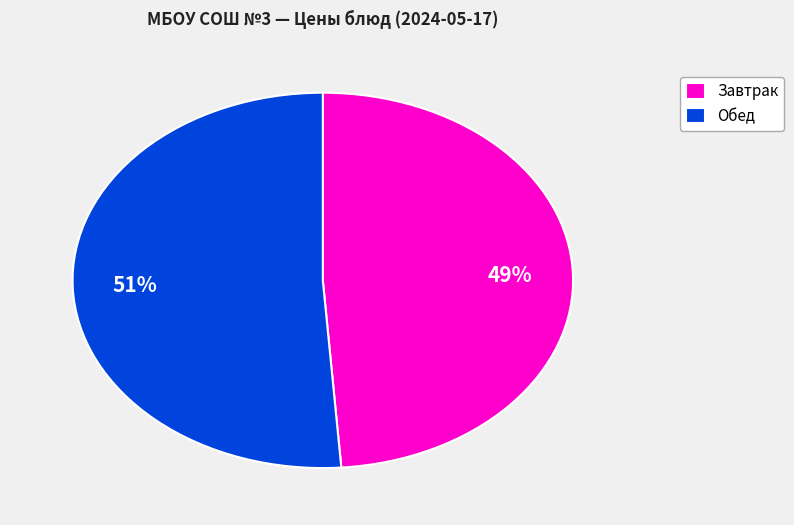

Combined, do Обед and Завтрак account for over 50%?

Yes